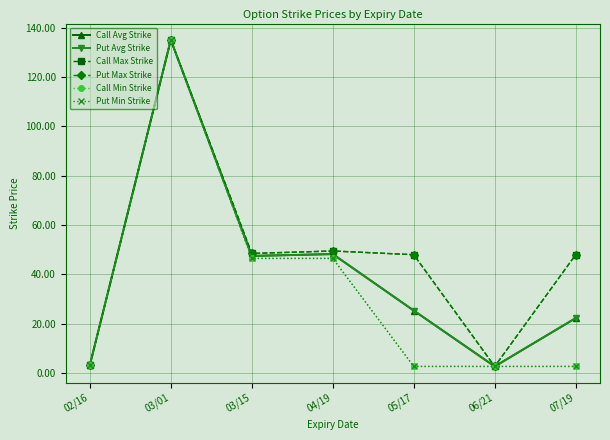

What is the average value of the Put Avg Strike series?

40.6